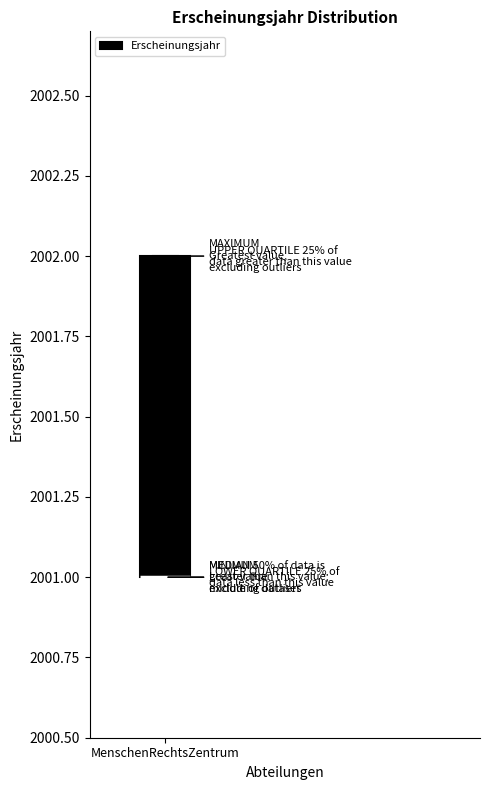

Read this box plot against the y-axis: the position of the median line, the range covered by the box, and the ends of both whiskers. The values are not printed on the chart, so give them approximately, as read against the axis.

median 2001 (drawn on the box's lower edge), box 2001 to 2002, whiskers 2001 to 2002